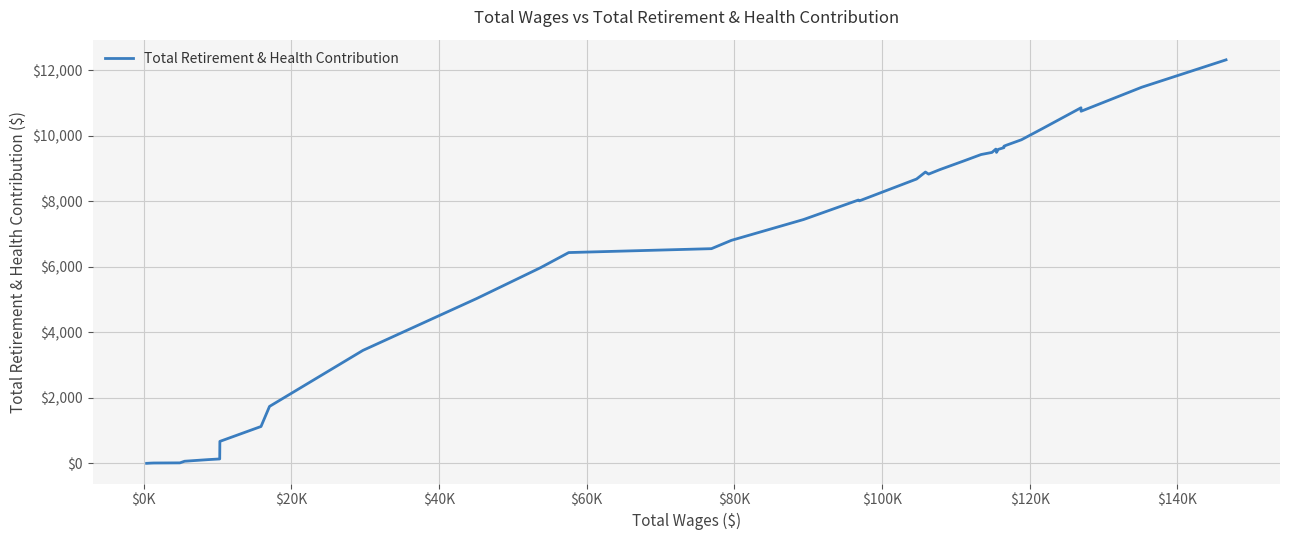

Count the number of data series in this chart.

1